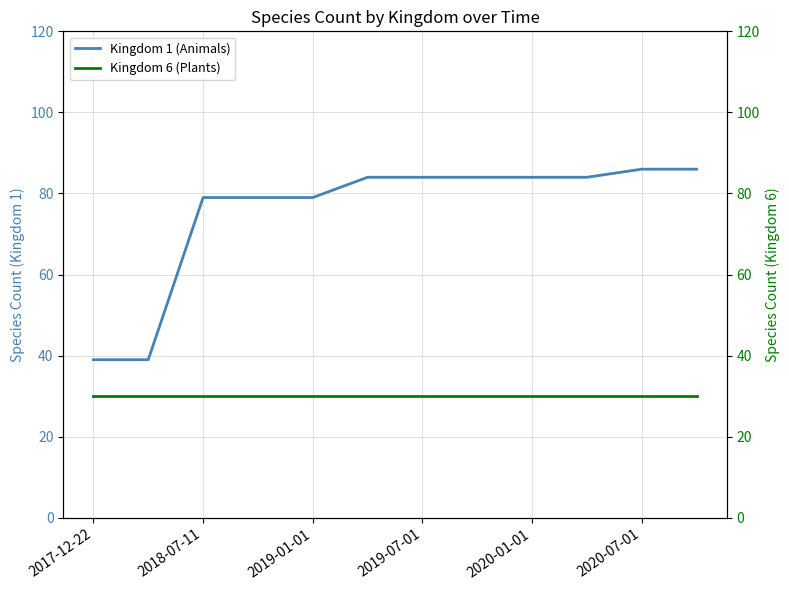

Count the number of categories in the chart.

12